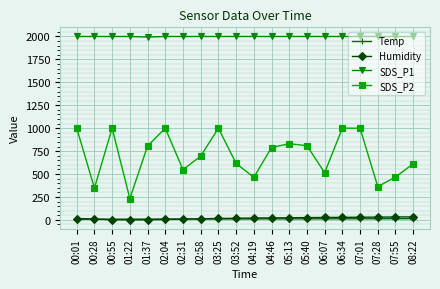

True or false: SDS_P2 and Temp cross at least once.

False